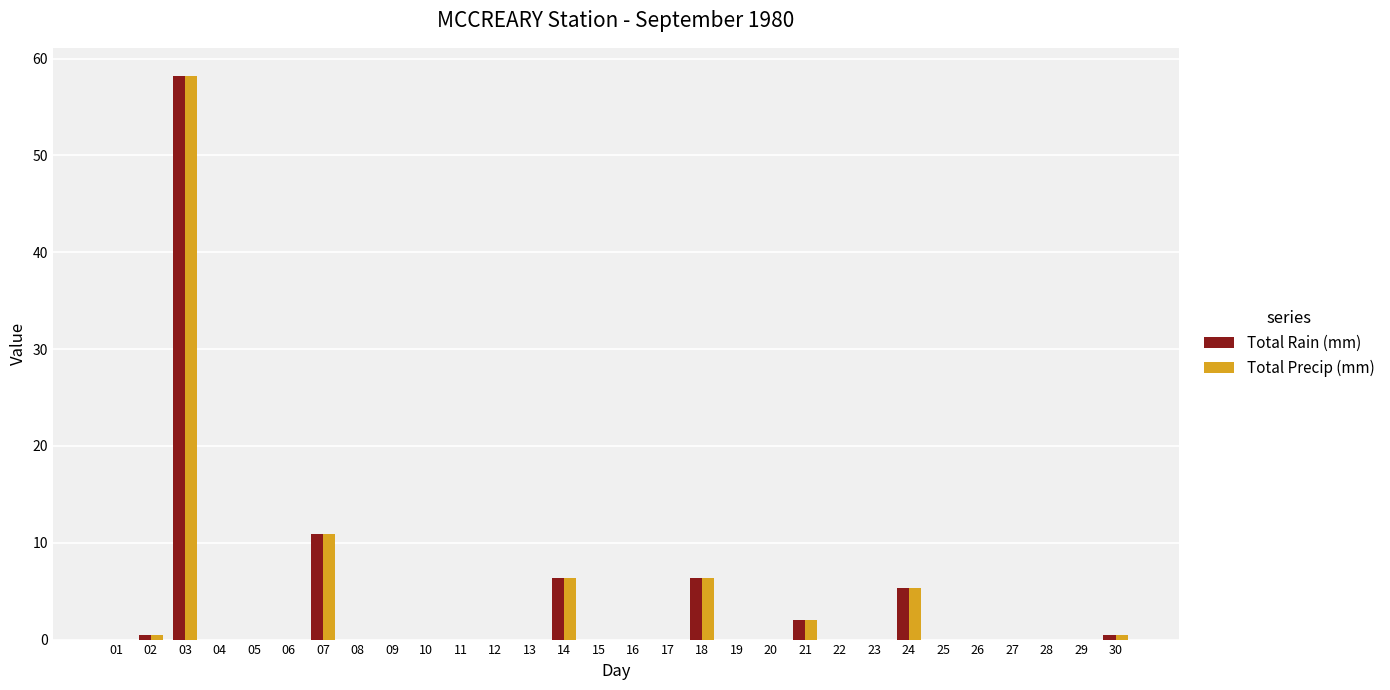

Are the bars horizontal?

No